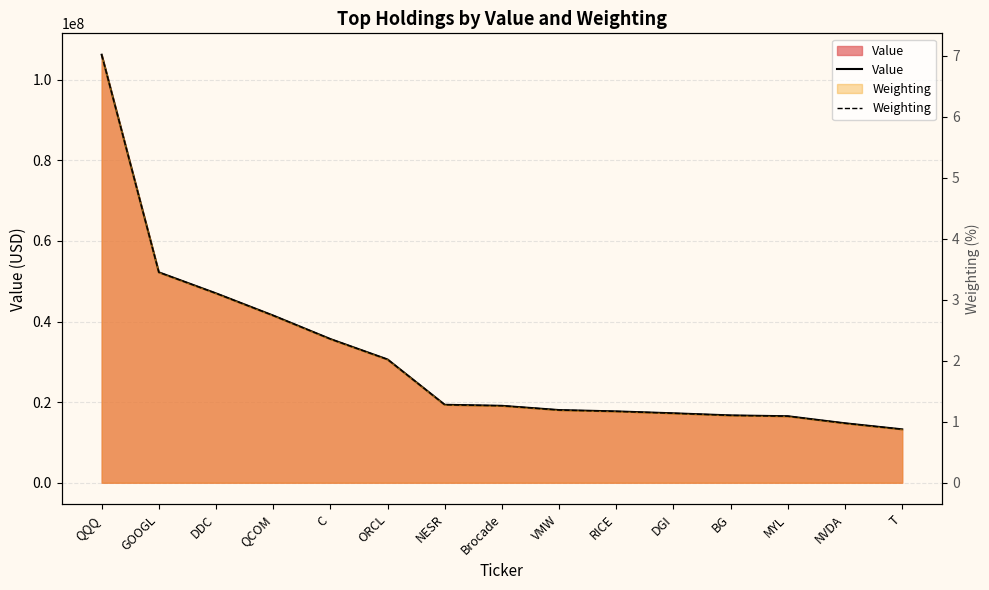

At how many categories does at least one series exceed 16733527?

11